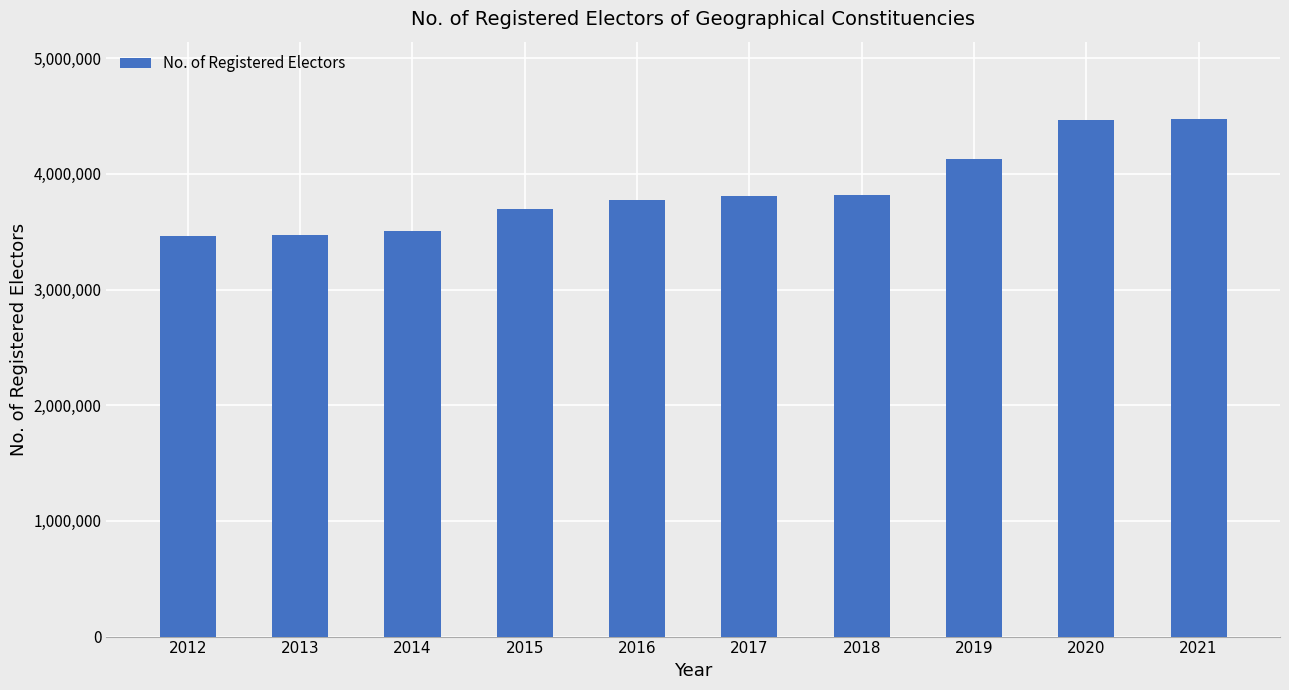

True or false: the data shows 5276119 at 2012.

False